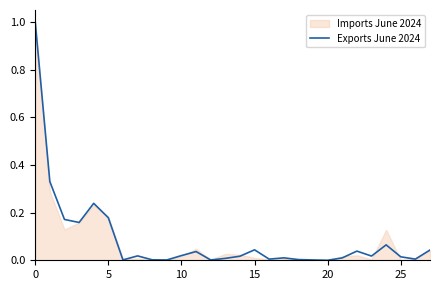

What is the highest value of the Exports June 2024 series?

1.0